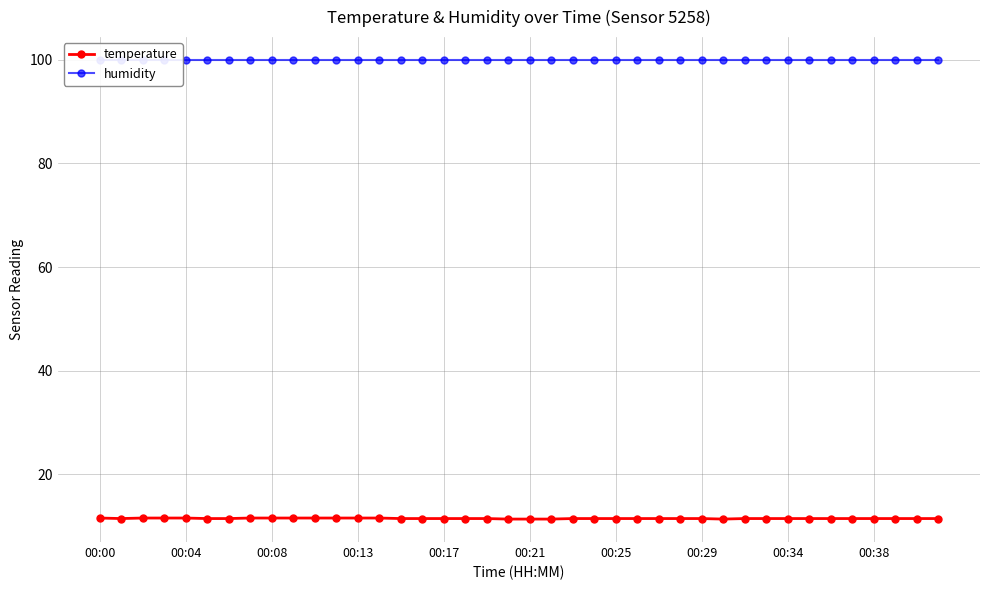

How many temperature values are between 11 and 12?

40